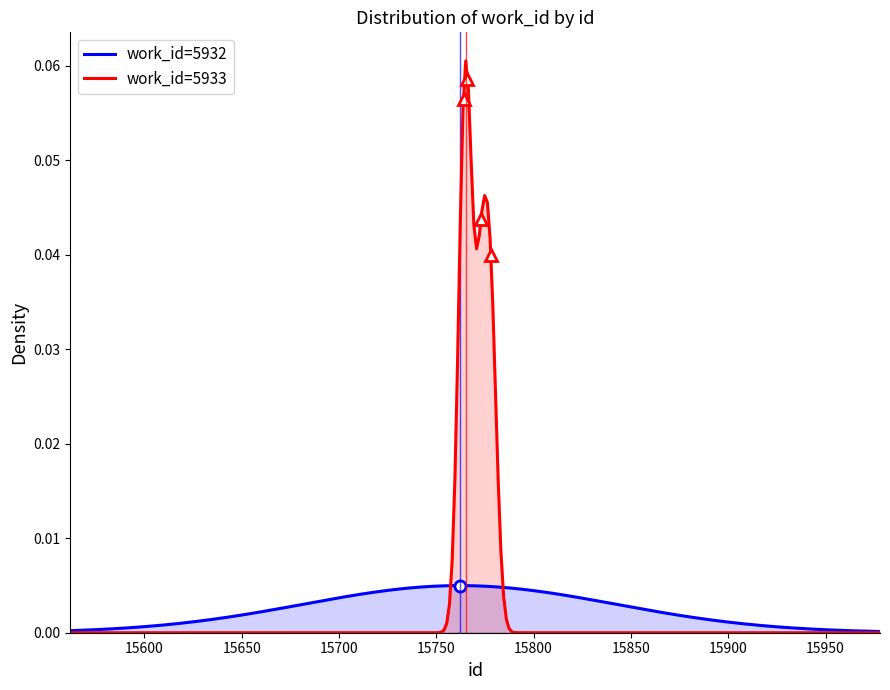

What is the value of the 4th point from the left?

5933